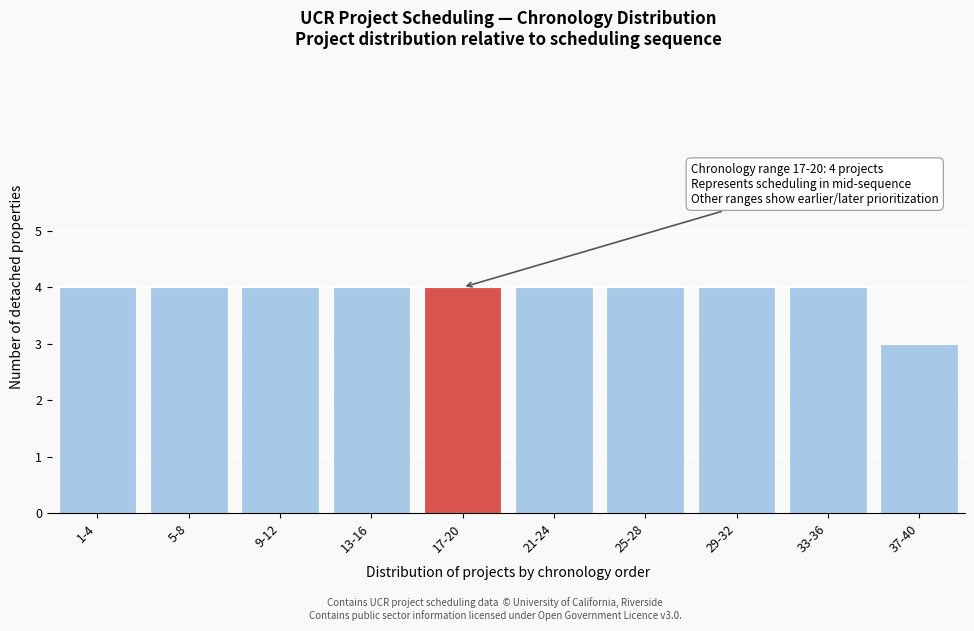

Reading left to right, what are all the values shown in this chart?

4	4	4	4	4	4	4	4	4	3